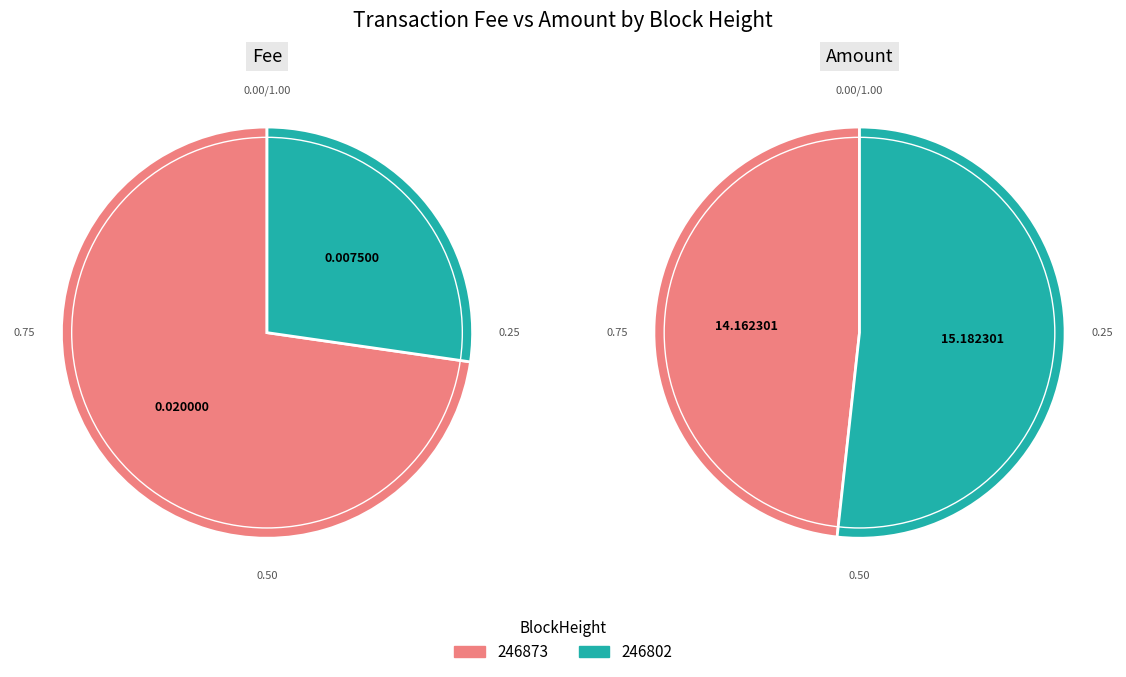

Is the sum of 246873 and 246802 greater than half?

Yes